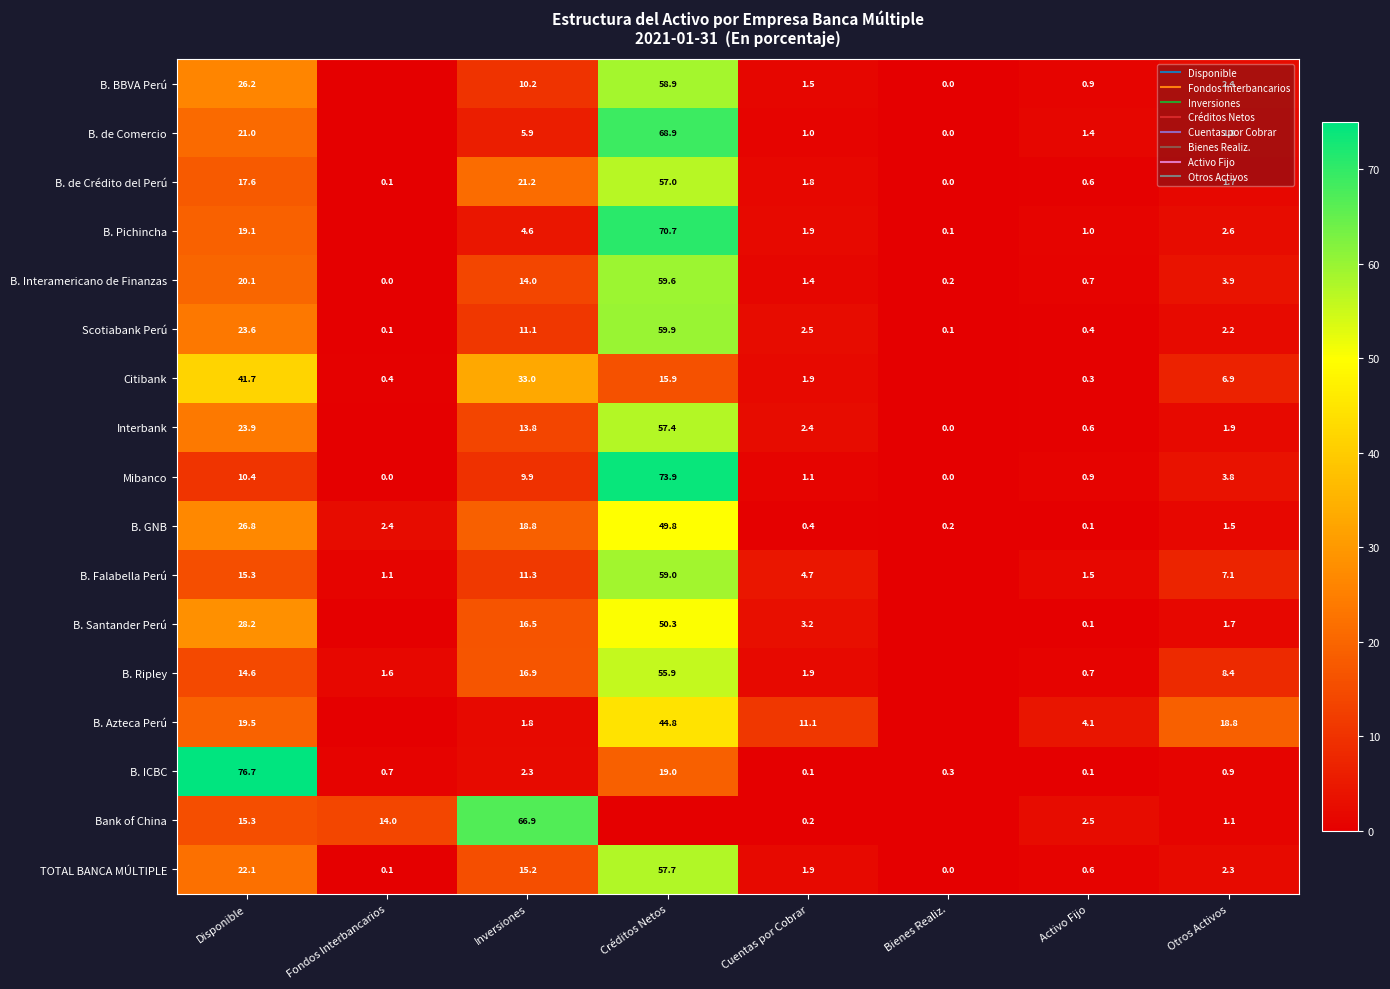

Between Disponible and Fondos Interbancarios, which series saw the biggest shift?

B. ICBC